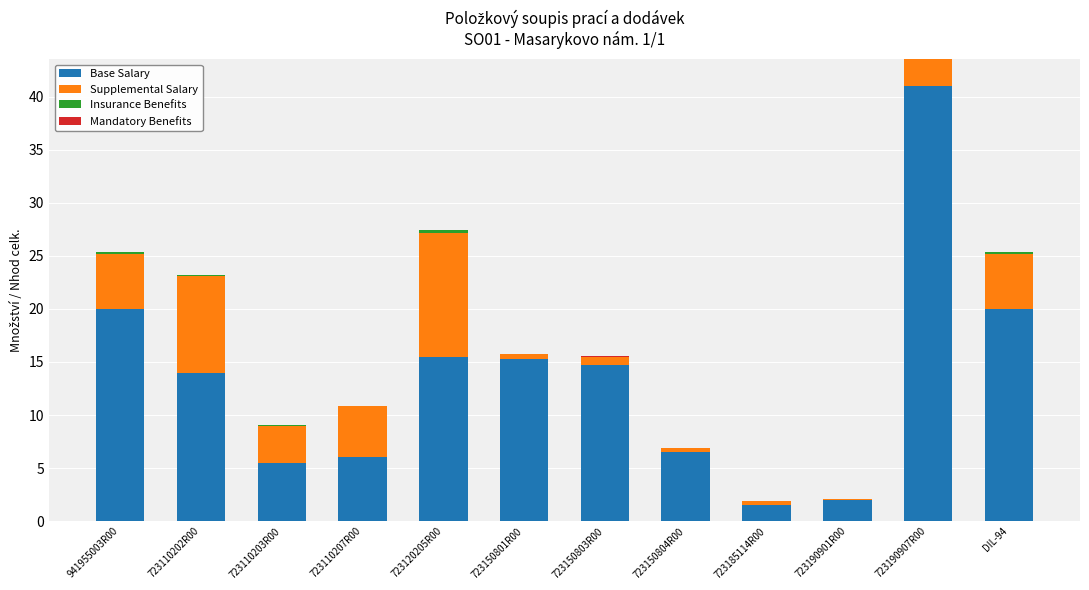

Are the bars grouped side by side (vs. stacked)?

No